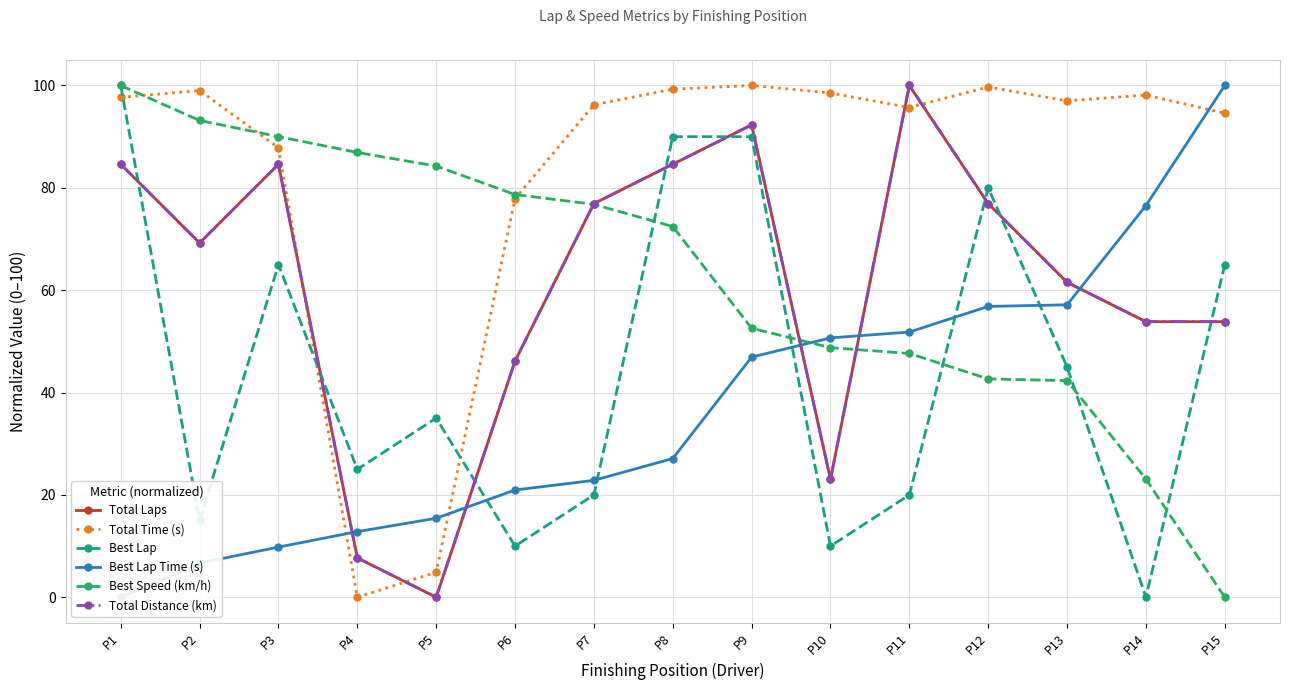

Does the chart have visible grid lines?

Yes